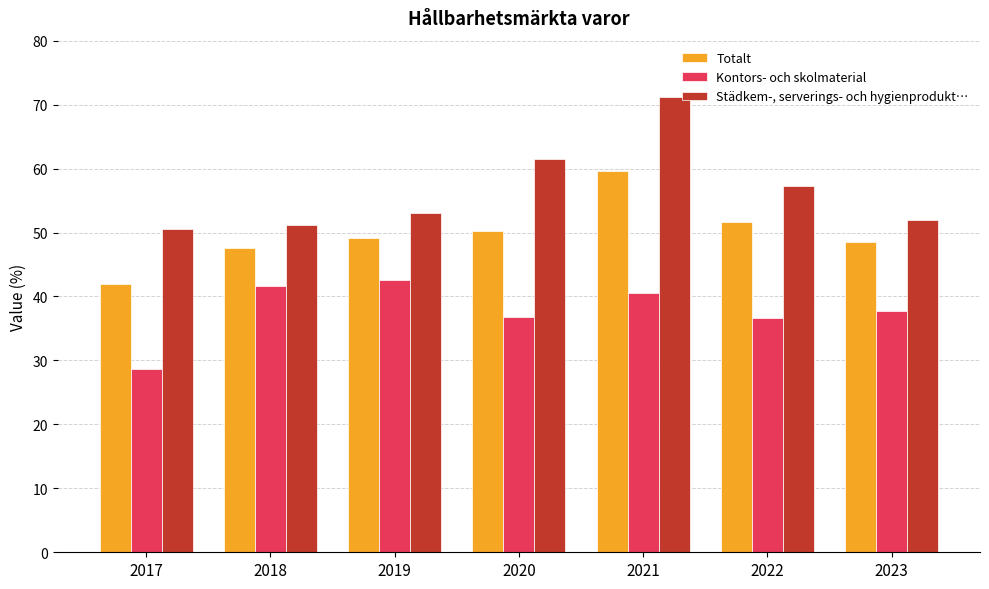

At which category does the chart reach its peak across all series?

2021